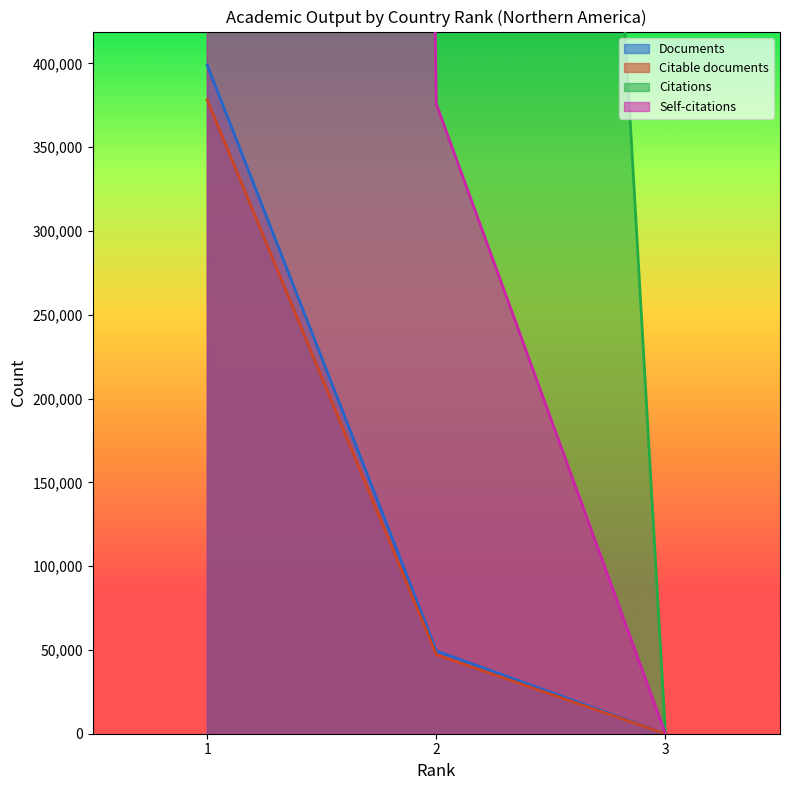

How many positive values does the Citations series have?

2